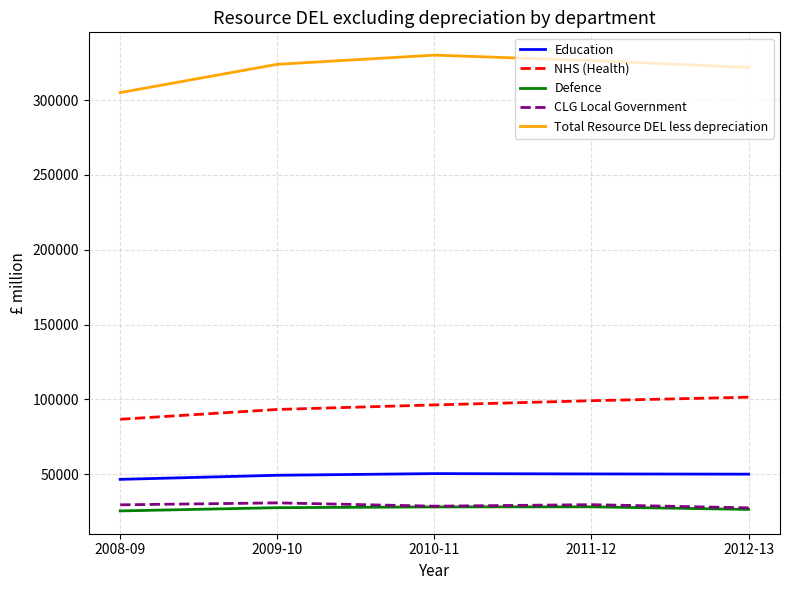

True or false: NHS (Health) and Total Resource DEL less depreciation cross at least once.

False